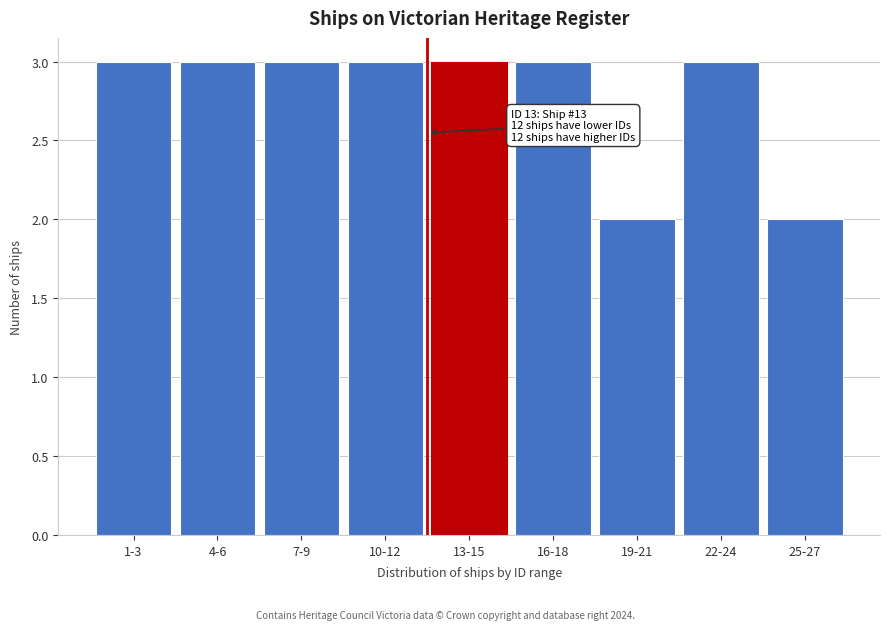

Reading left to right, transcribe all the data shown in this chart.

1-3=3	4-6=3	7-9=3	10-12=3	13-15=3	16-18=3	19-21=2	22-24=3	25-27=2